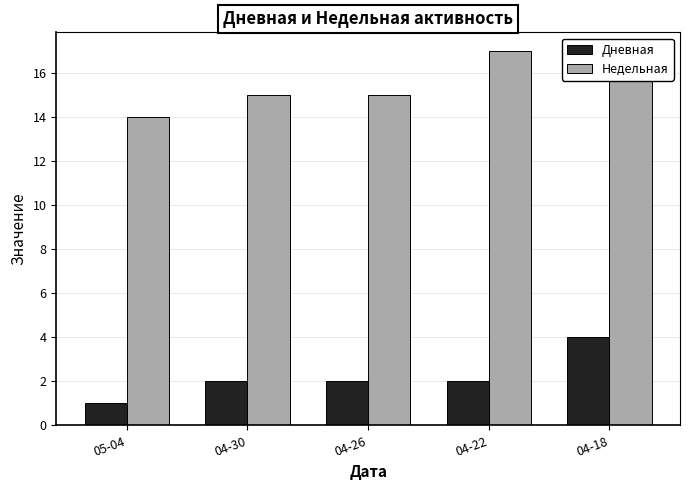

What is the smallest value displayed?

1